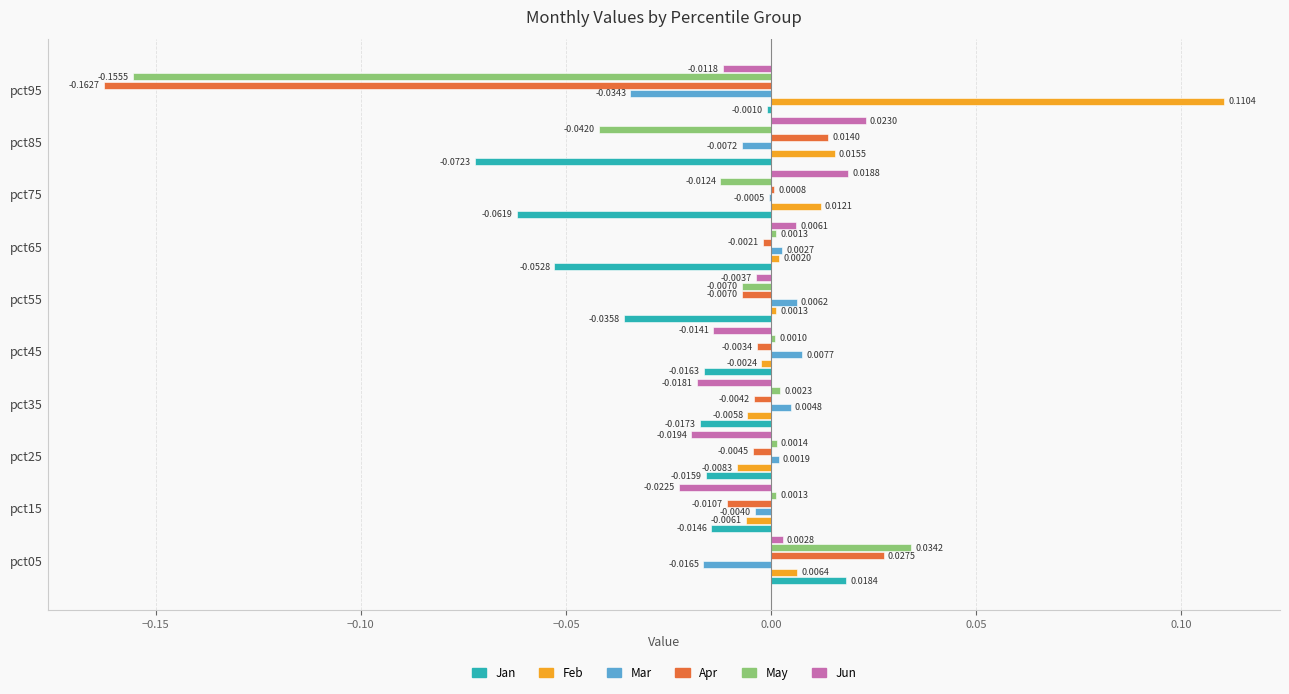

Which series changed the most between pct35 and pct85?

Jan